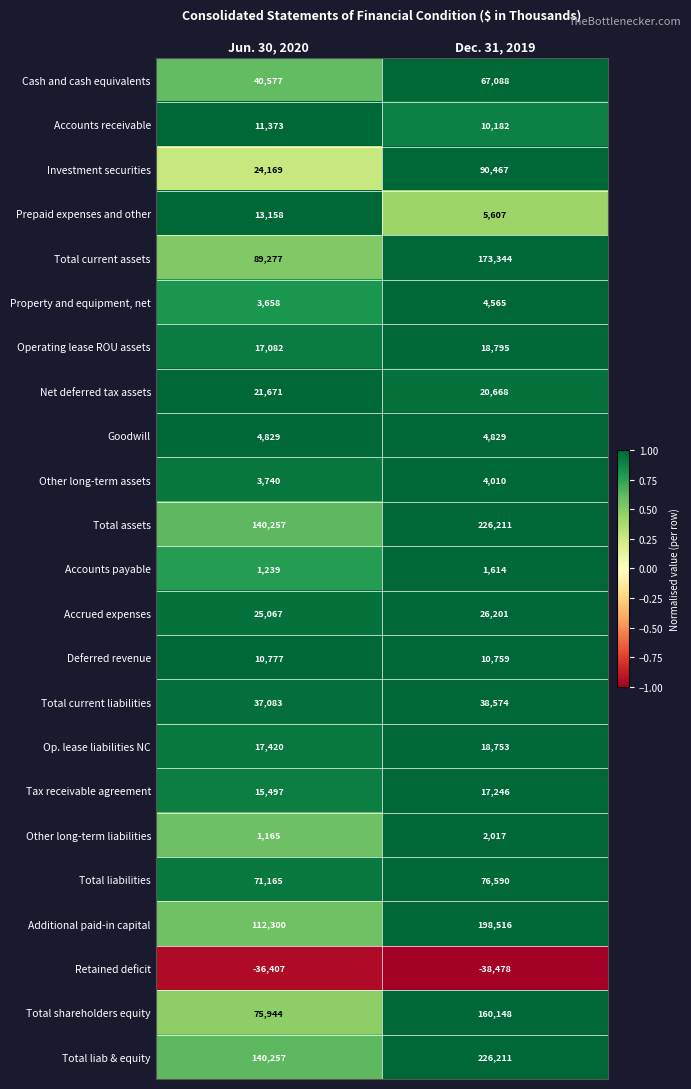

What is the sum of the Other long-term liabilities values at Jun. 30, 2020 and Dec. 31, 2019?

3182